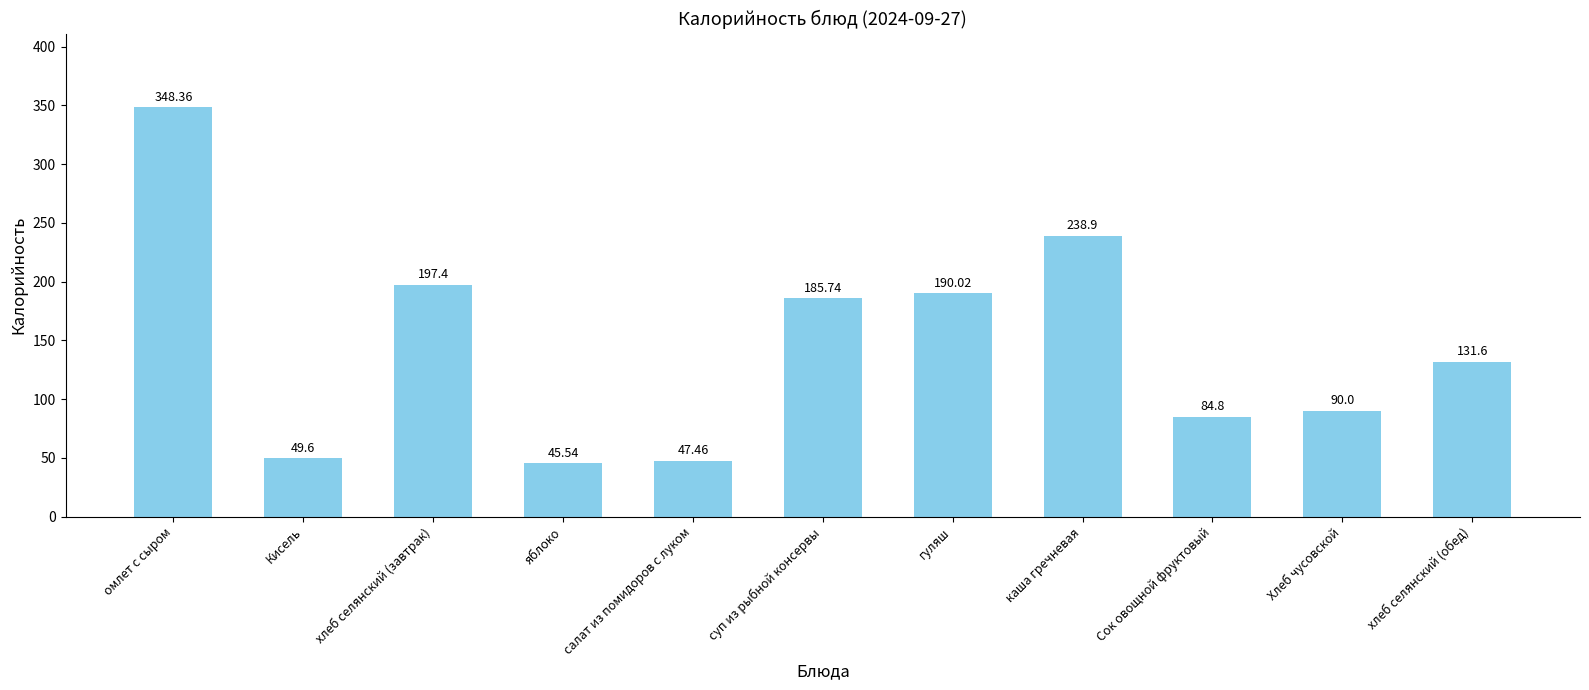

Approximately how many times larger is the value at хлеб селянский (завтрак) compared to омлет с сыром?

0.6